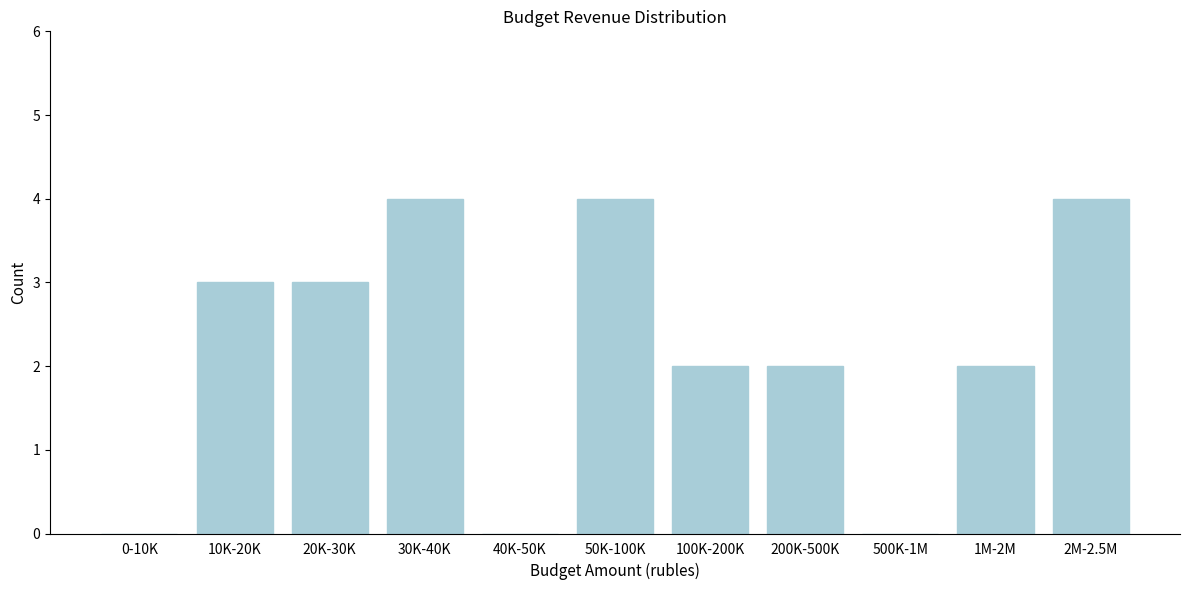

Reading right to left, extract all data points from this chart.

2M-2.5M=4	1M-2M=2	500K-1M=0	200K-500K=2	100K-200K=2	50K-100K=4	40K-50K=0	30K-40K=4	20K-30K=3	10K-20K=3	0-10K=0